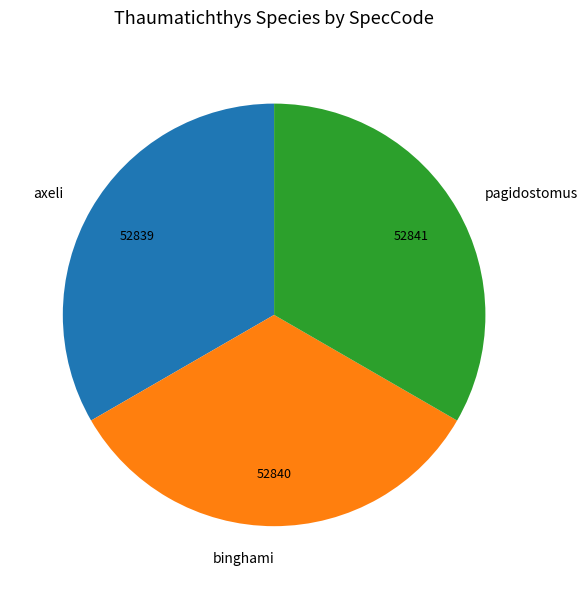

True or false: axeli accounts for 33% of the total.

True